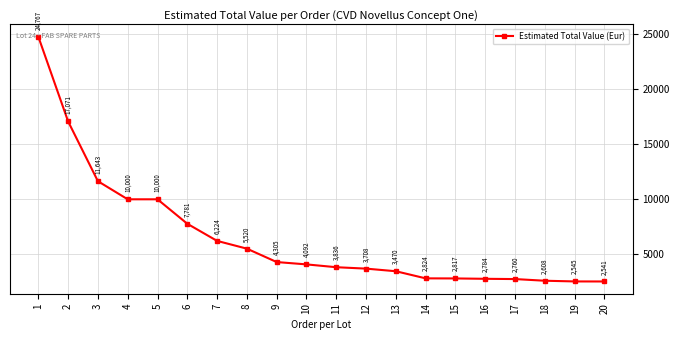

What is the difference between the maximum and minimum values?

22225.7